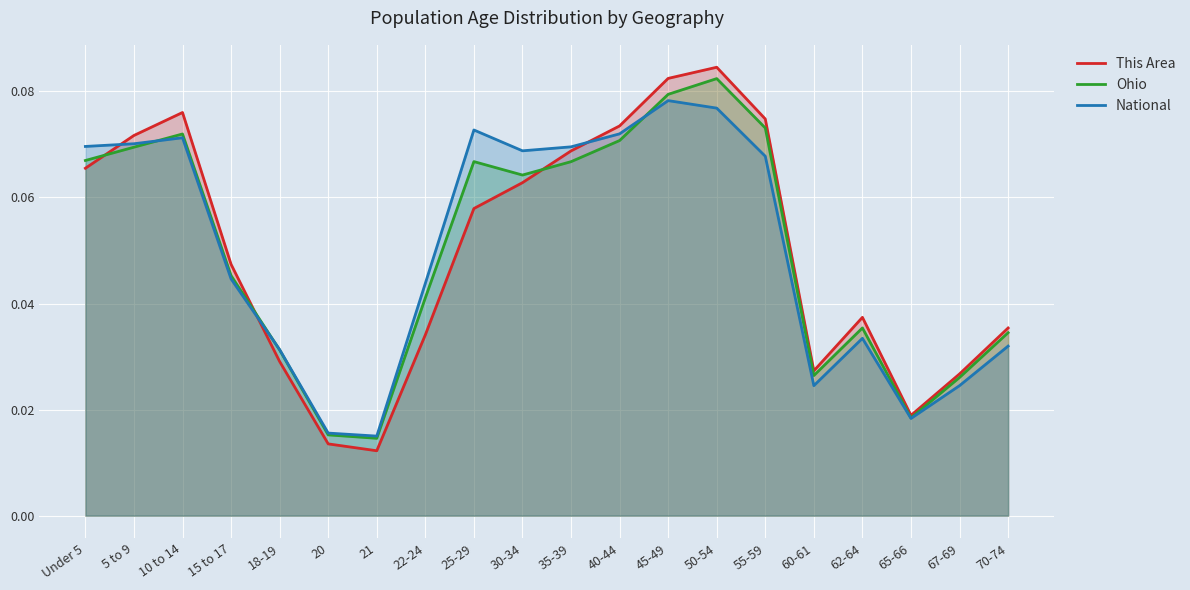

What are all the series names shown in the legend?

This Area, Ohio, National